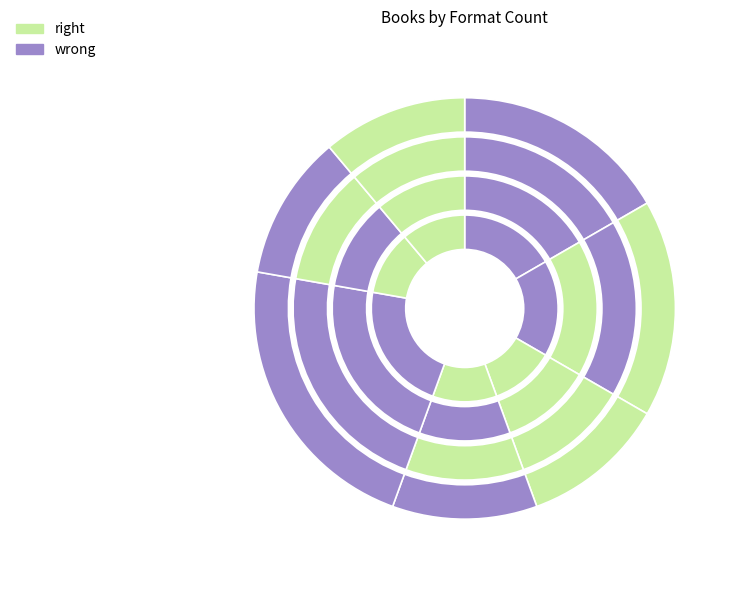

How many segments does this pie chart have?

7